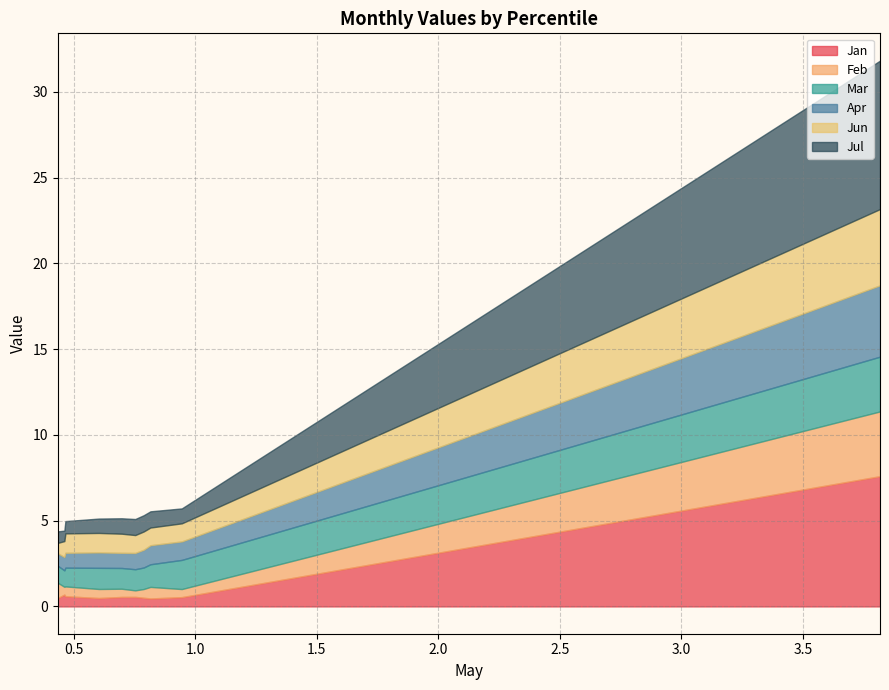

After their last crossing, which series has the higher values: Jul or Jun?

Jul